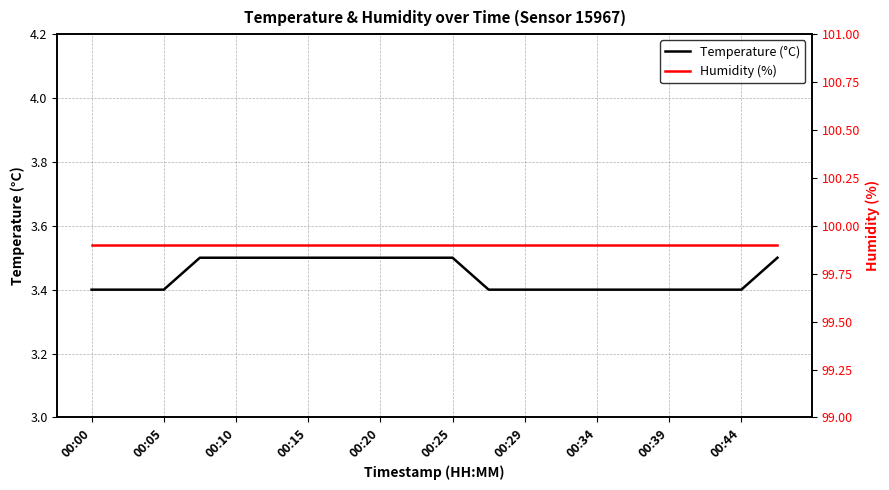

List the series in order of their overall mean, lowest first.

Temperature (°C), Humidity (%)